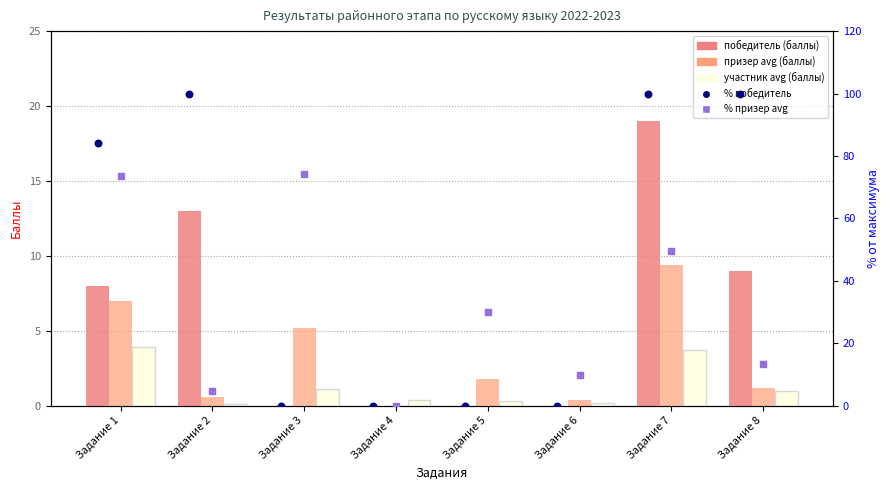

Is the value of % призер (avg) at Задание 4 greater than the value of % победитель at Задание 6?

No